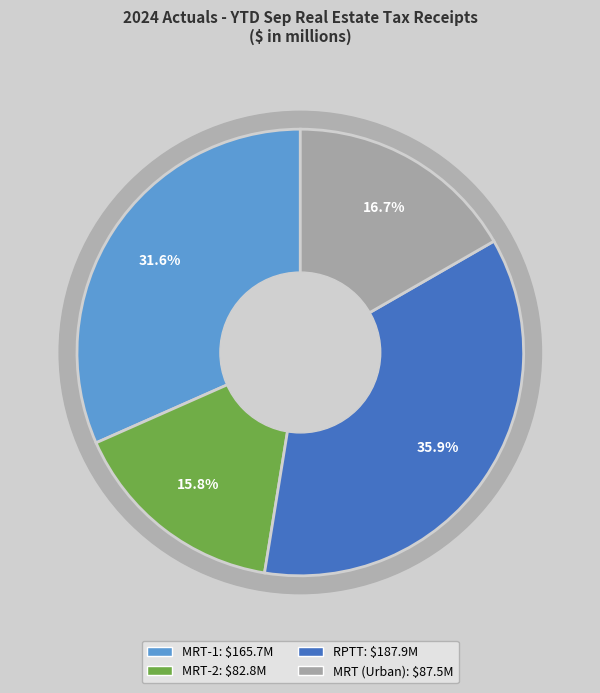

To the nearest percent, what is the difference between the MRT (Urban) and MRT-1 slice percentages?

15%